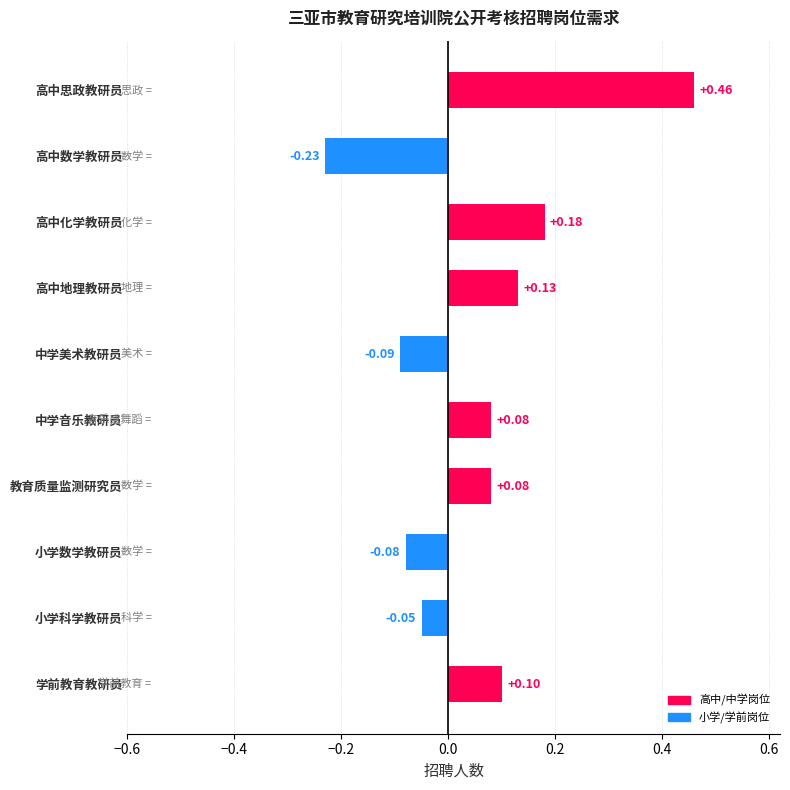

At which category does the chart reach its peak across all series?

高中思政教研员